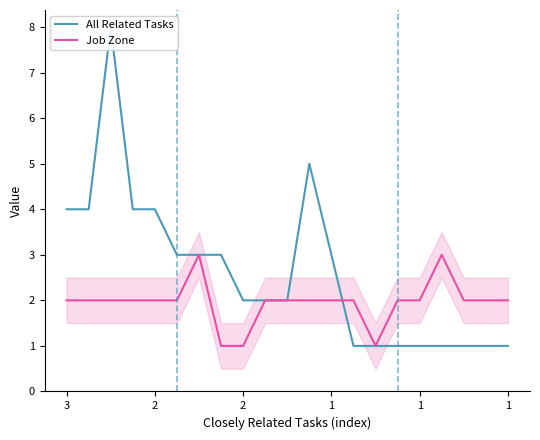

Rank the series by their maximum value, from lowest to highest.

Job Zone, All Related Tasks